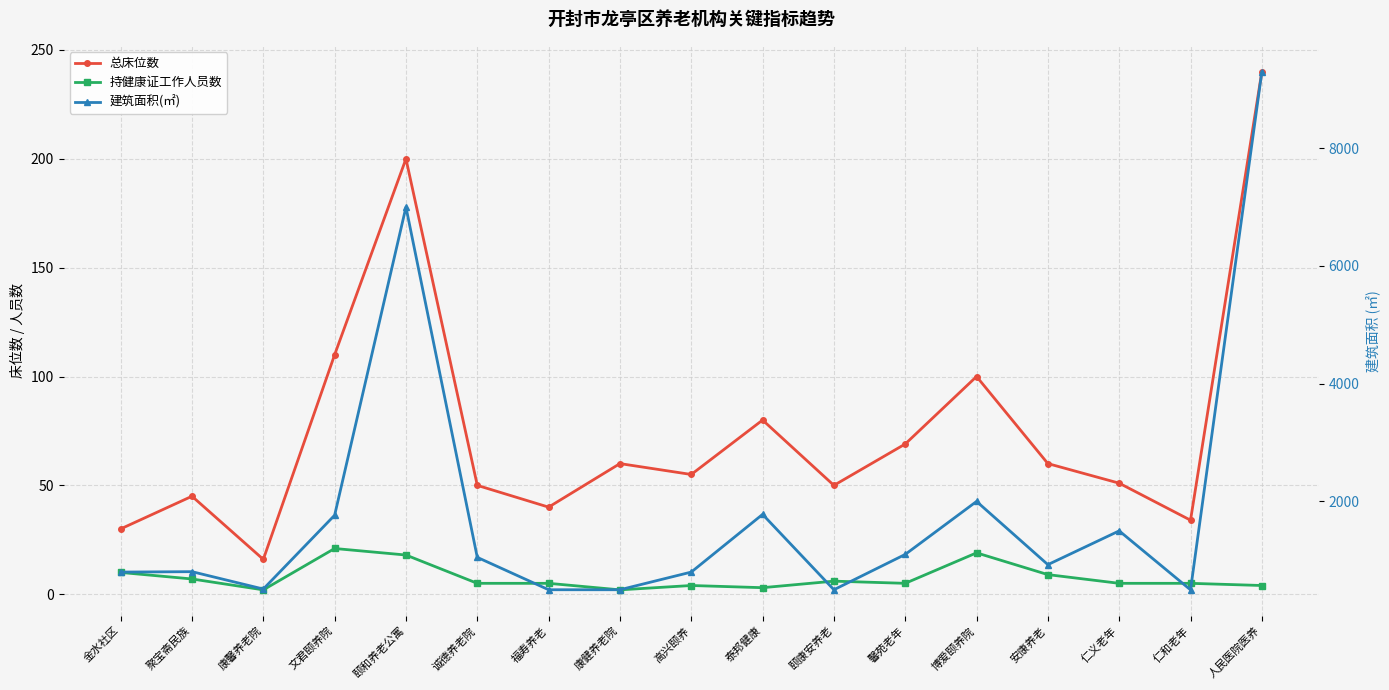

What are all the series names shown in the legend?

总床位数, 持健康证工作人员数, 建筑面积(㎡)